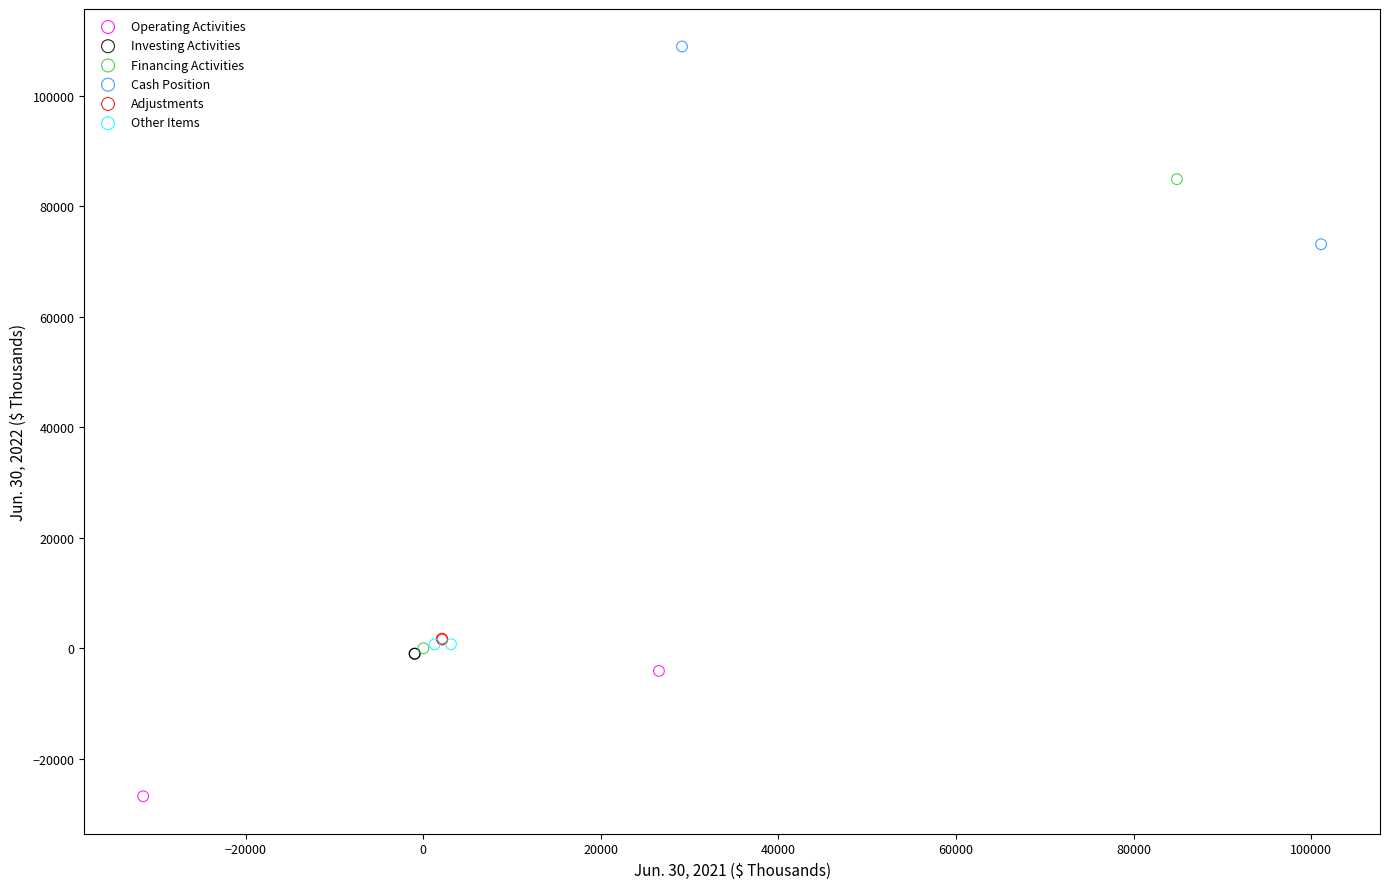

What are all the series names shown in the legend?

Operating Activities, Investing Activities, Financing Activities, Cash Position, Adjustments, Other Items